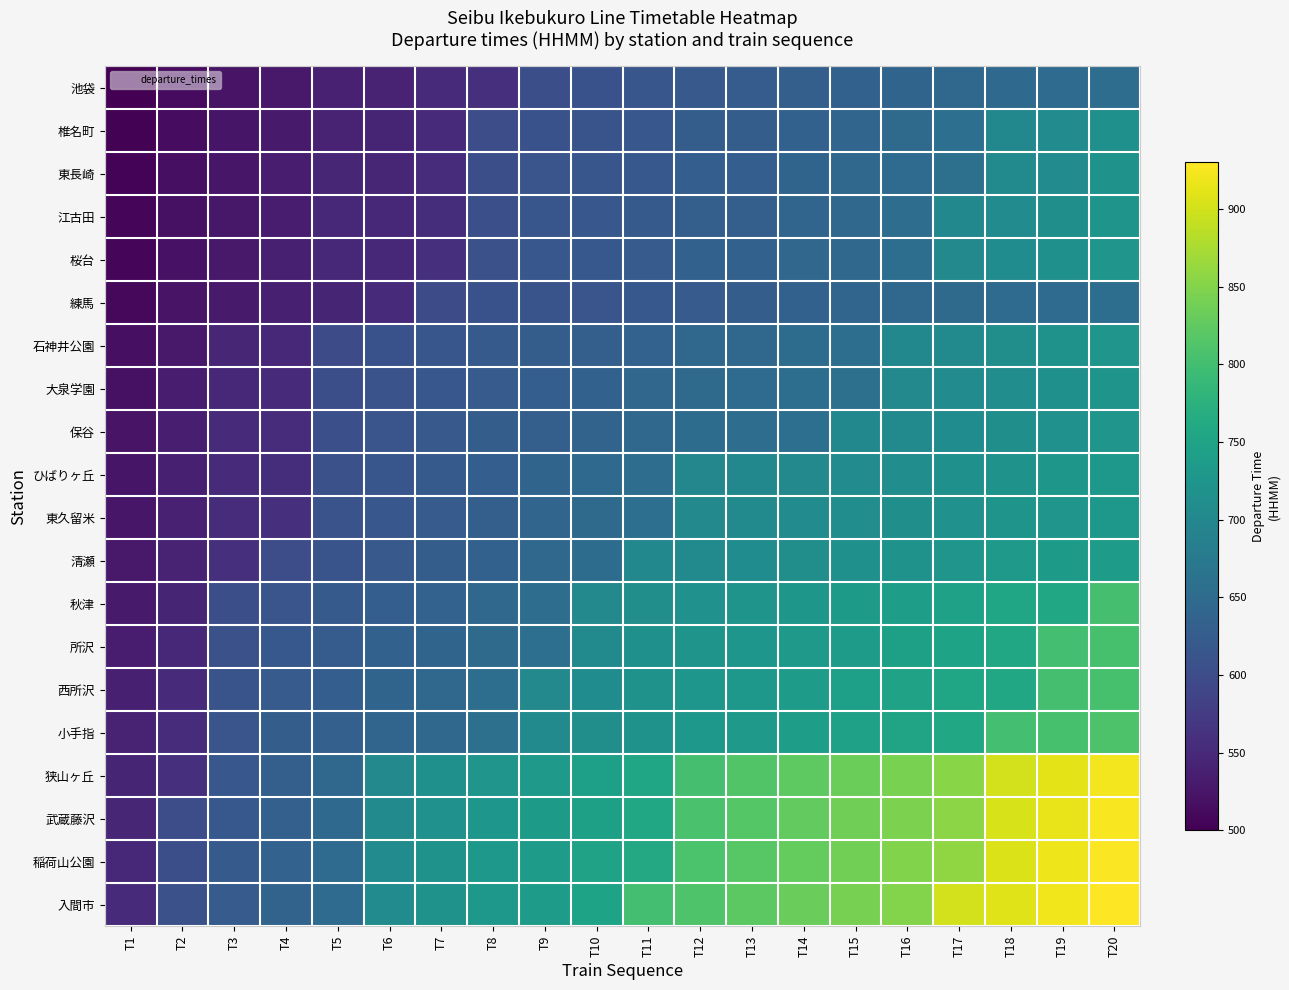

Between T10 and T6, which is larger?

T10